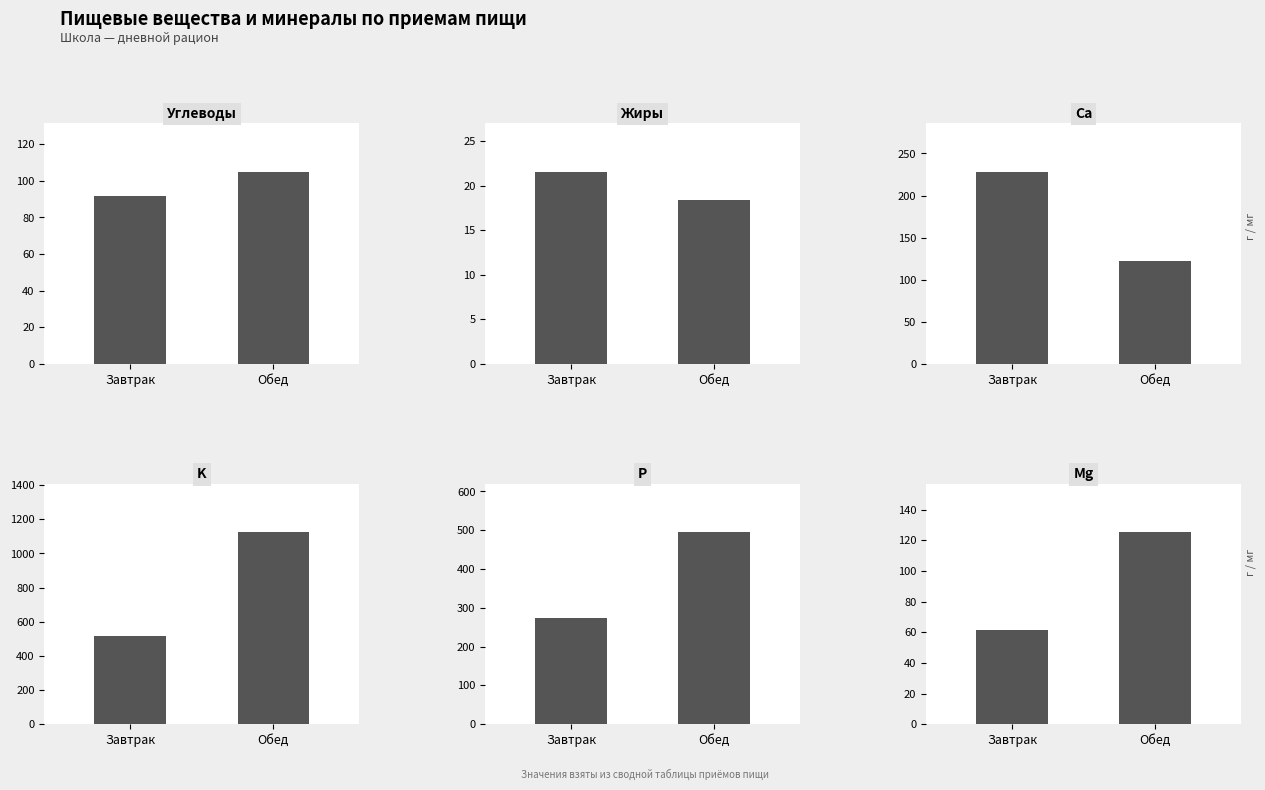

Reading left to right, extract all data points from this chart.

Углеводы: 91.7	105.1
Жиры: 21.6	18.4
Ca: 228.5	121.7
K: 513.7	1126.0
P: 272.8	495.5
Mg: 61.7	125.4